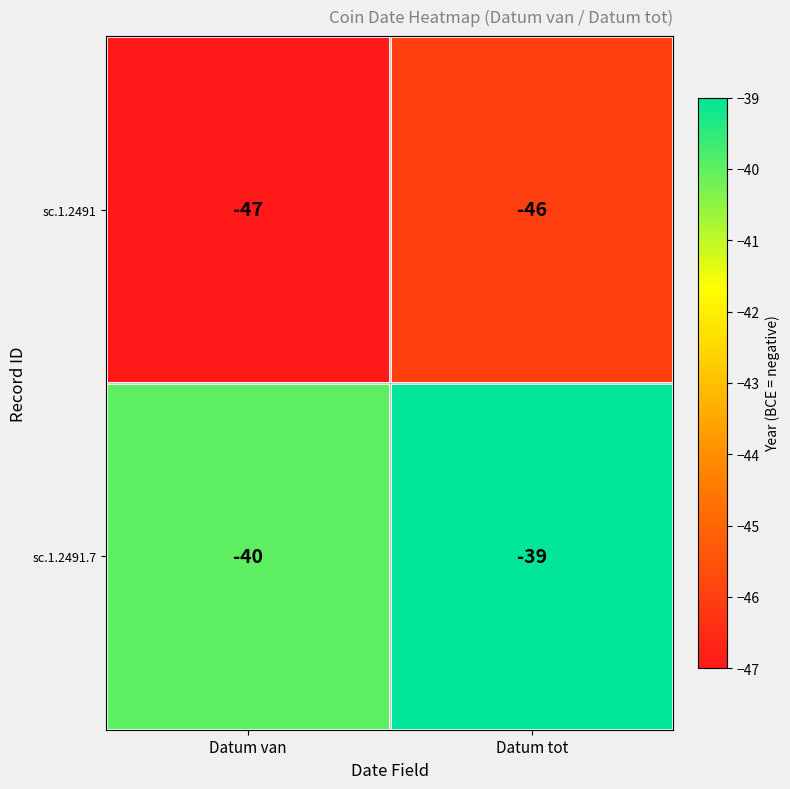

At Datum tot, list the series in order from smallest to largest.

sc.1.2491, sc.1.2491.7